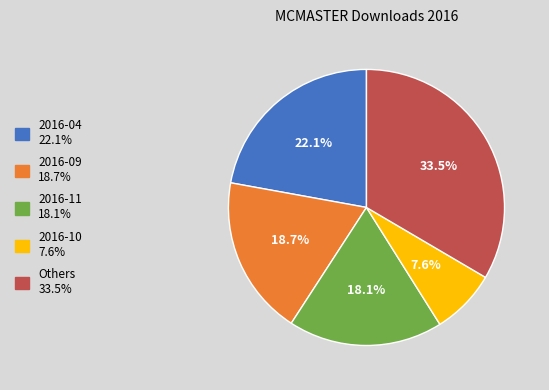

Count the number of slices in the pie.

5